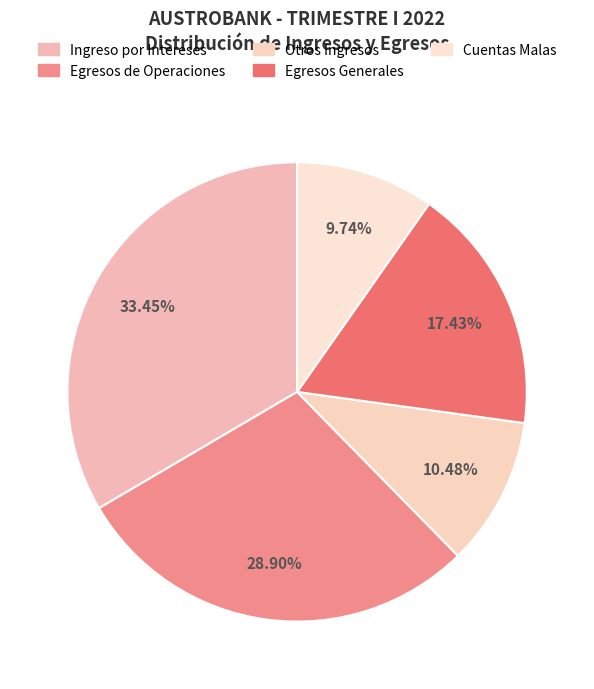

Does any single category account for the majority?

No